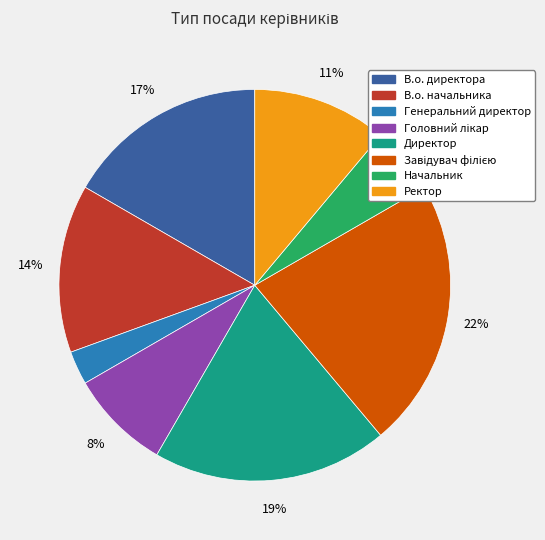

Which category has the smallest portion of the pie?

Генеральний директор